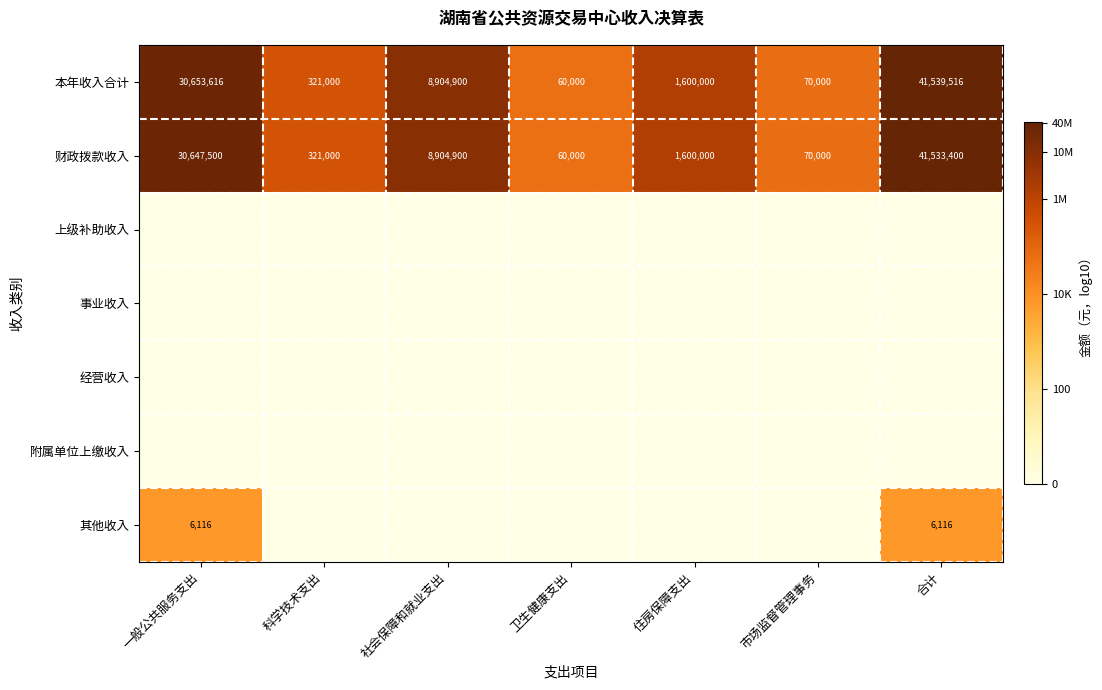

What is the sum of the 财政拨款收入 values at 一般公共服务支出 and 科学技术支出?

30968500